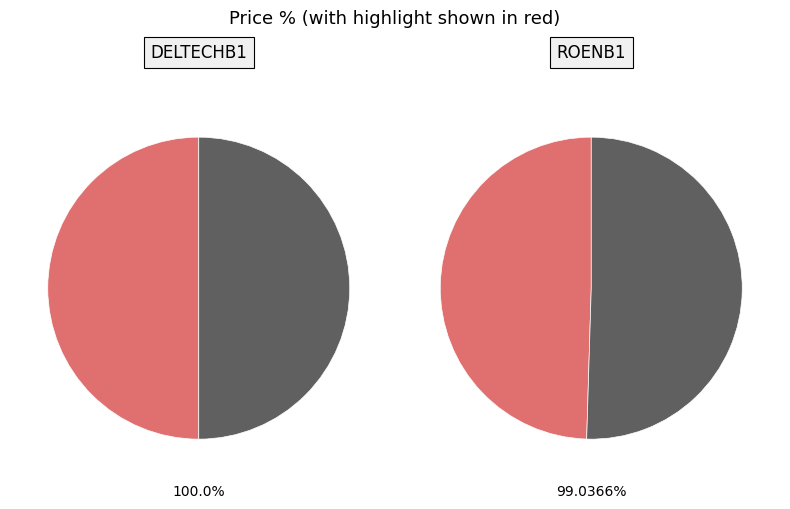

How many slices are in this pie chart?

2